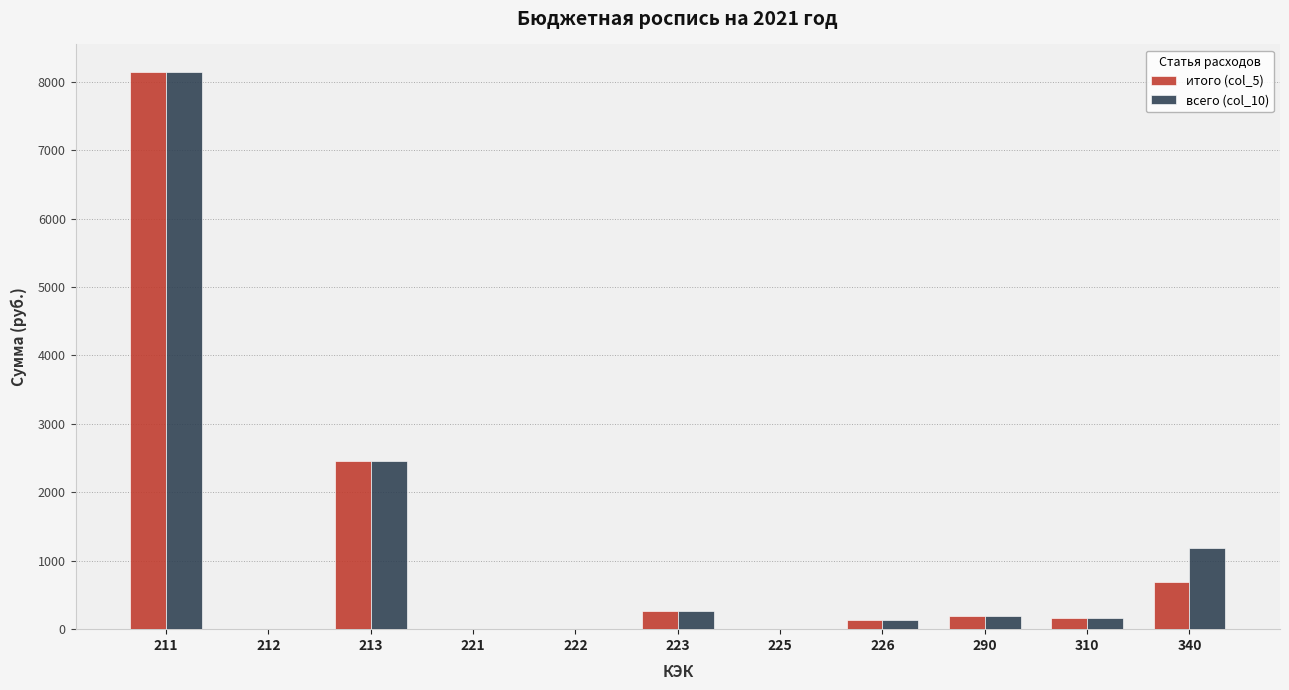

Does the chart contain stacked bars?

No